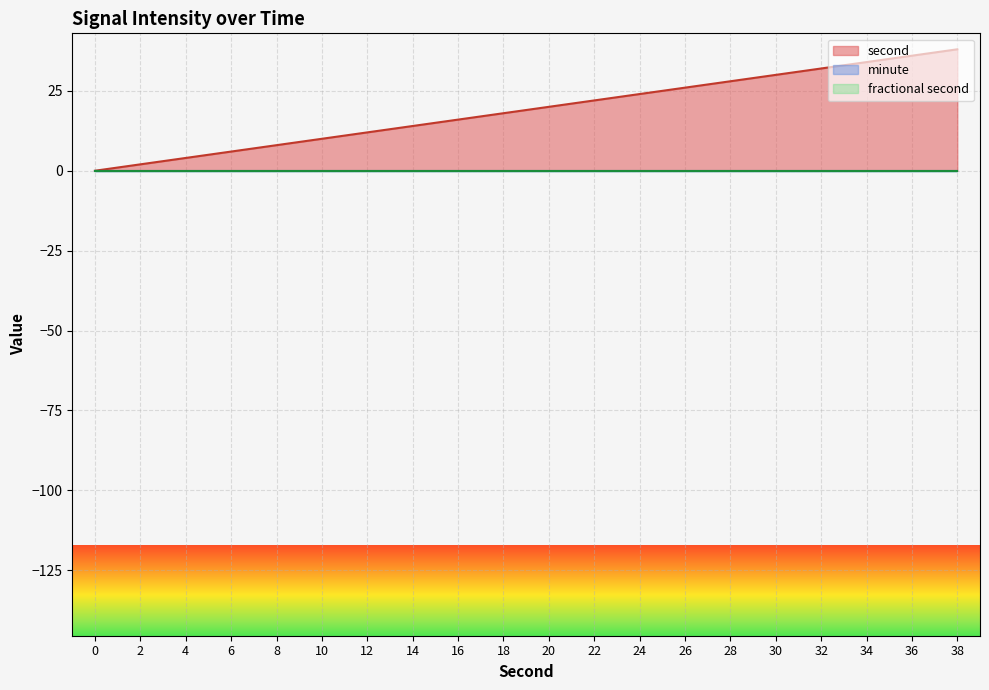

True or false: fractional second has more than 0 interior local peaks.

False